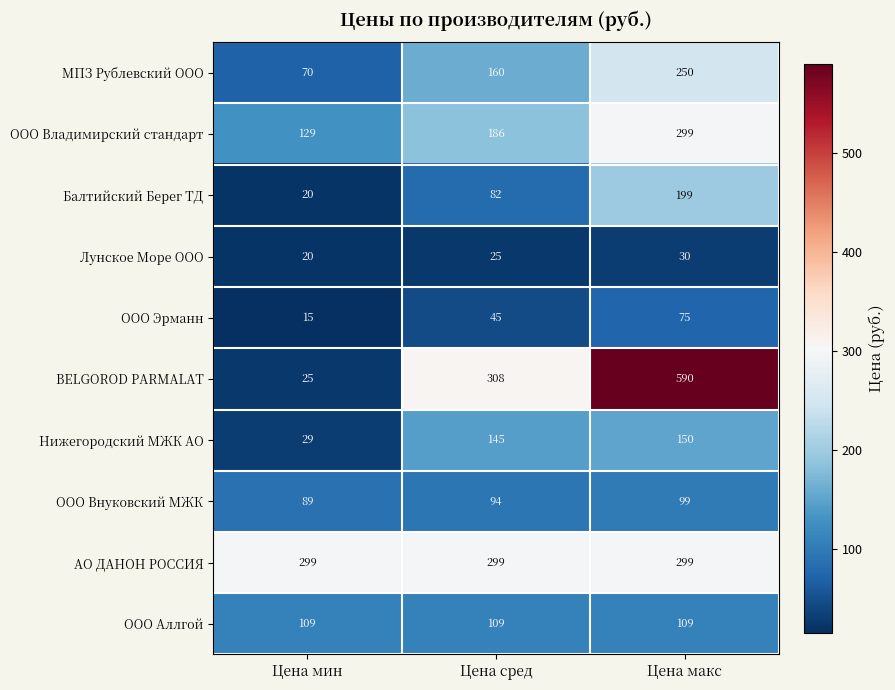

Rank the categories by ООО Внуковский МЖК value from highest to lowest.

Цена макс, Цена сред, Цена мин